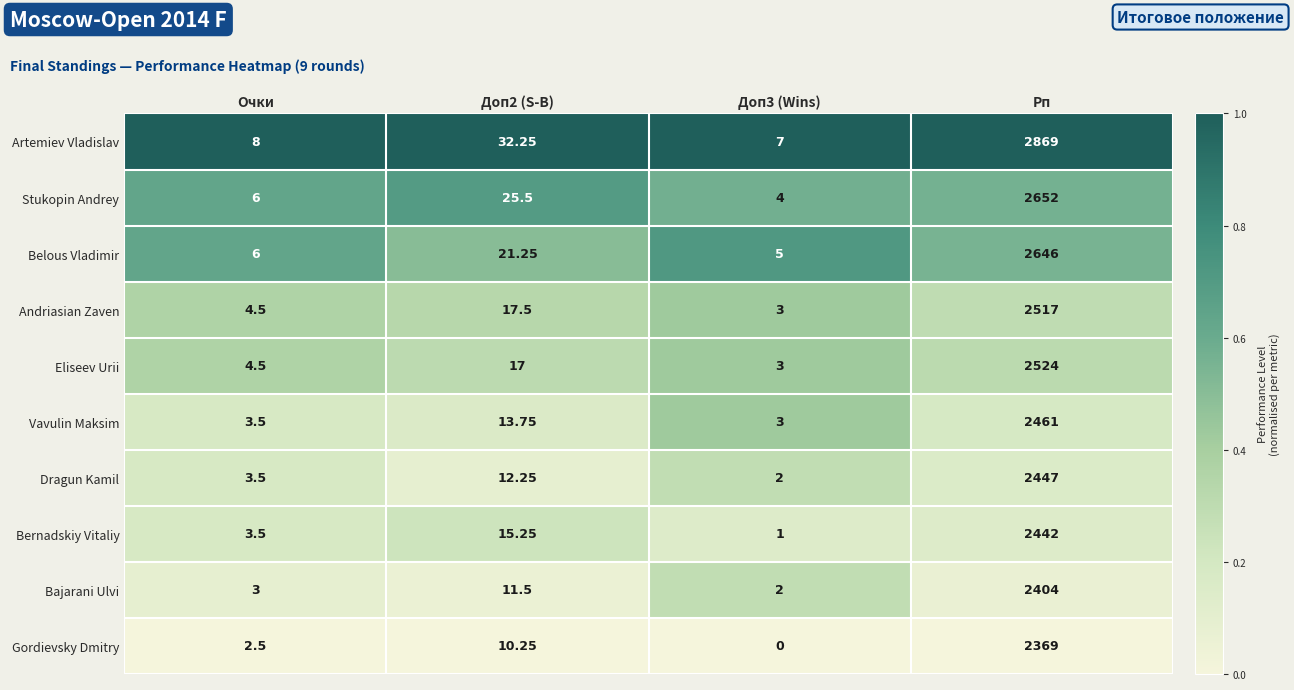

Which series has the largest total across all categories?

Artemiev Vladislav